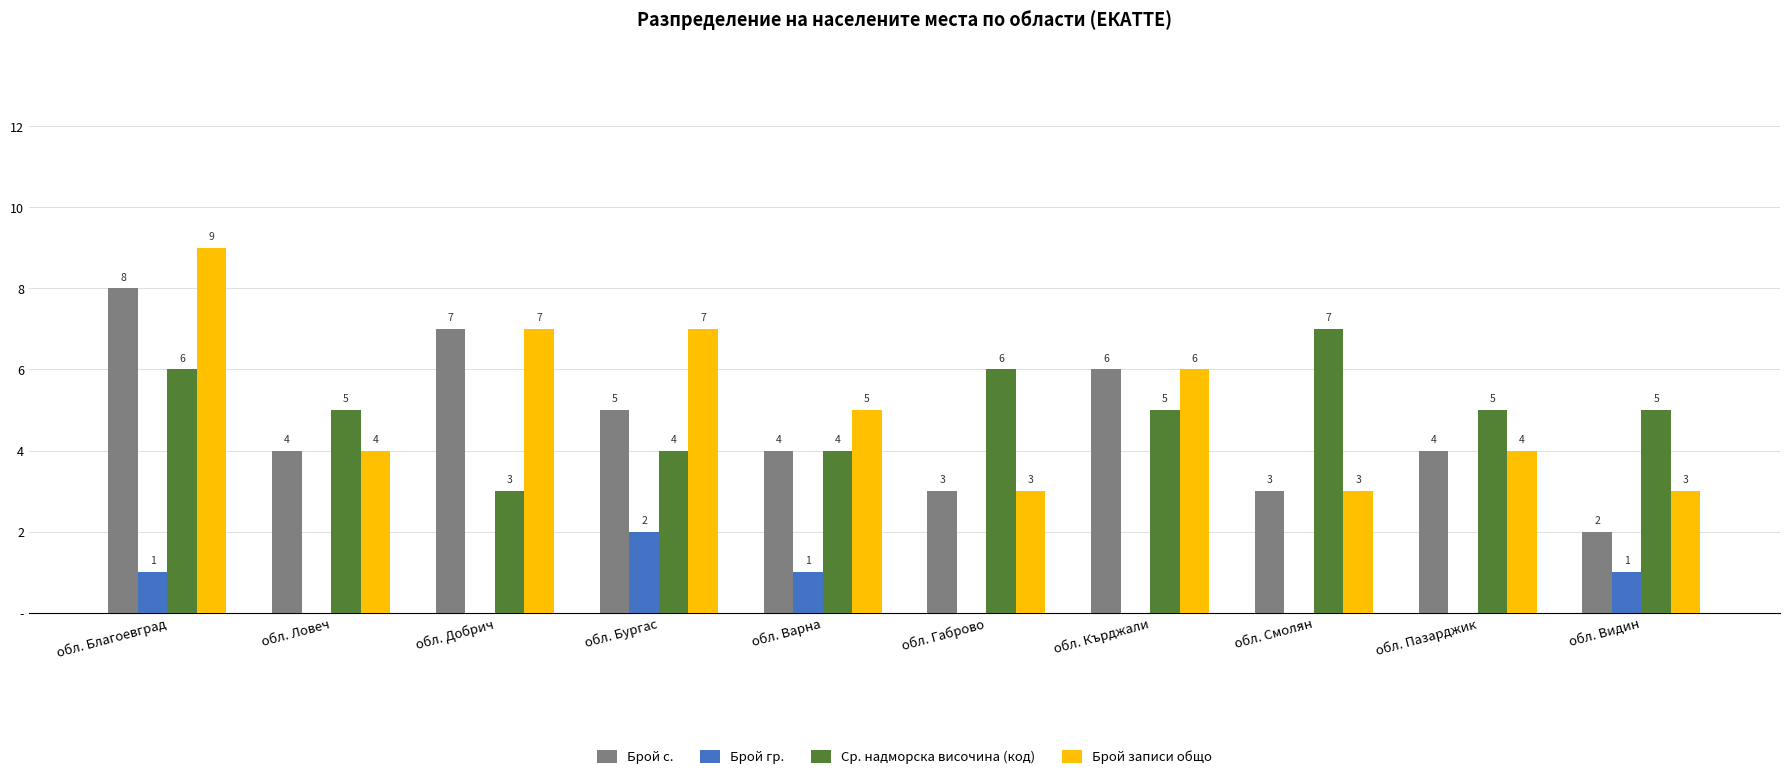

At which category is the sum across all series the highest?

обл. Благоевград